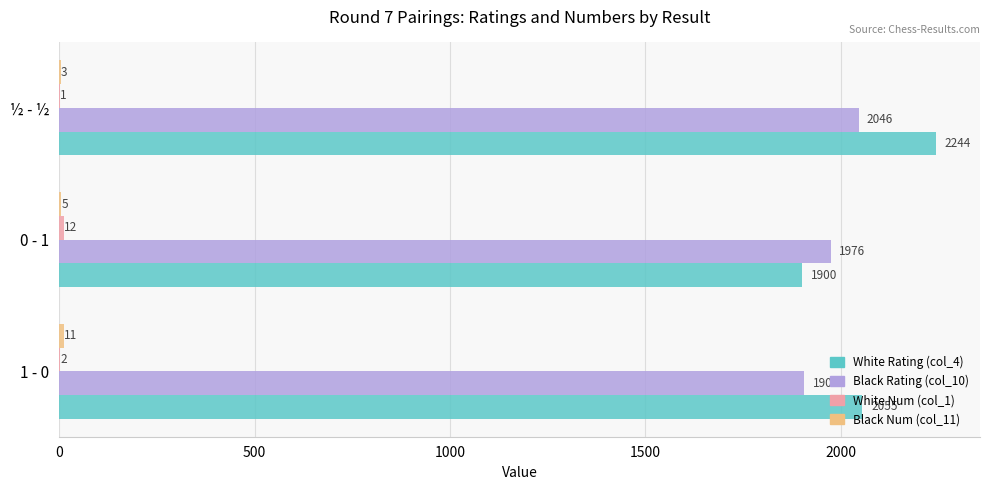

What is the average value of the White Rating (col_4) series?

2066